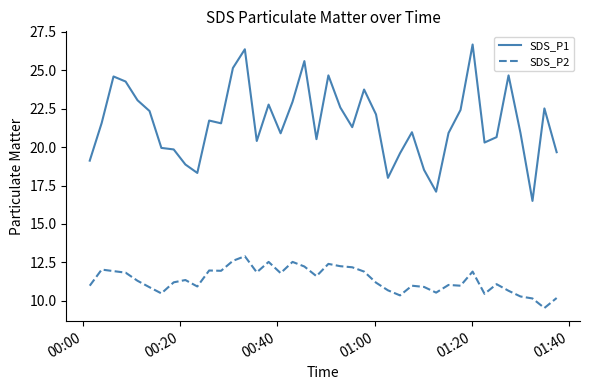

How many lines are shown in the chart?

2